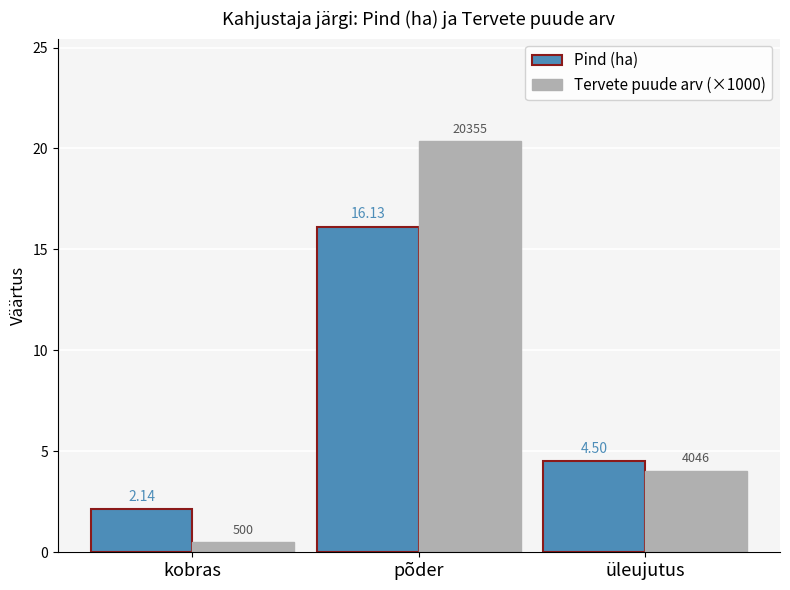

At which label does Pind (ha) first exceed 4?

põder